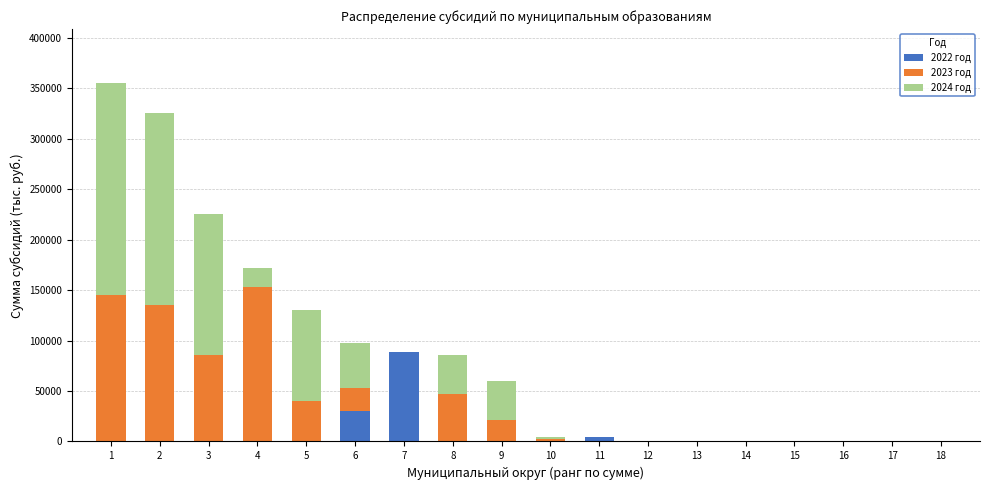

What is the sum of all 2022 год values?

127636.1